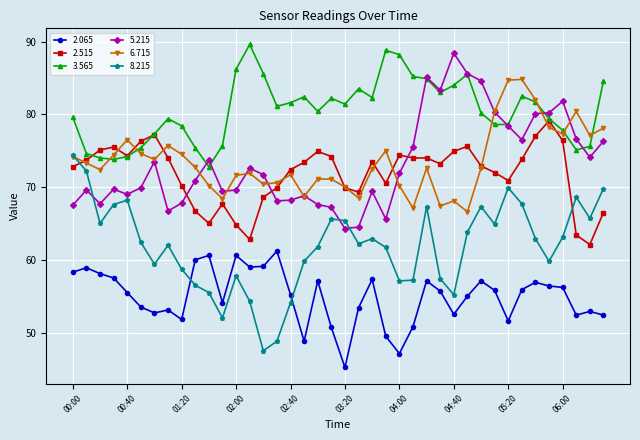

Which series has the largest total across all categories?

3.565